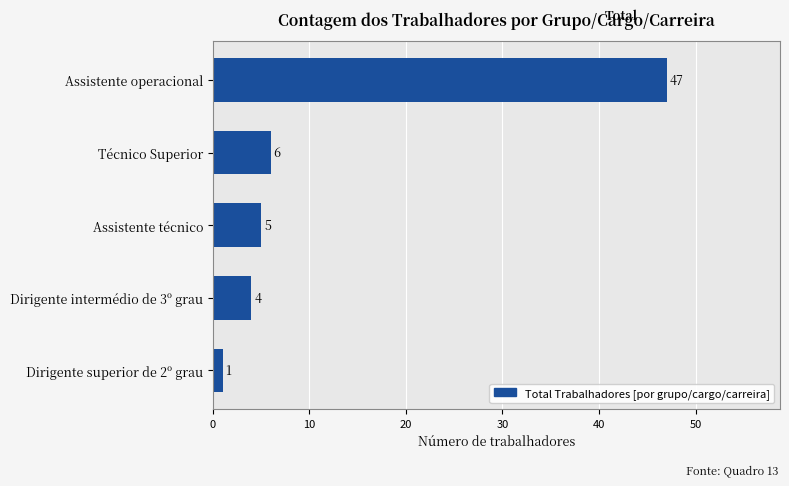

True or false: the data shows 4 at Dirigente intermédio de 3º grau.

True